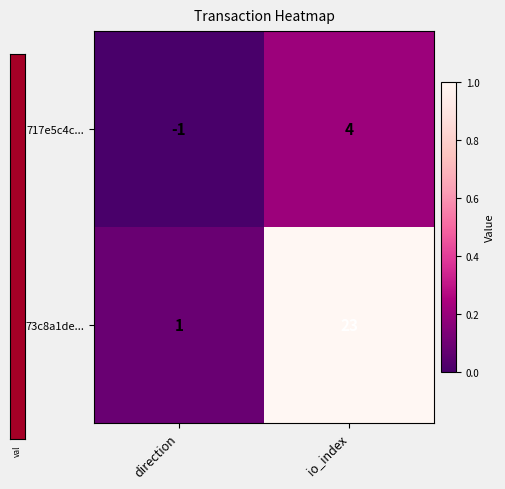

True or false: 73c8a1de... has a value of 0 at direction.

False